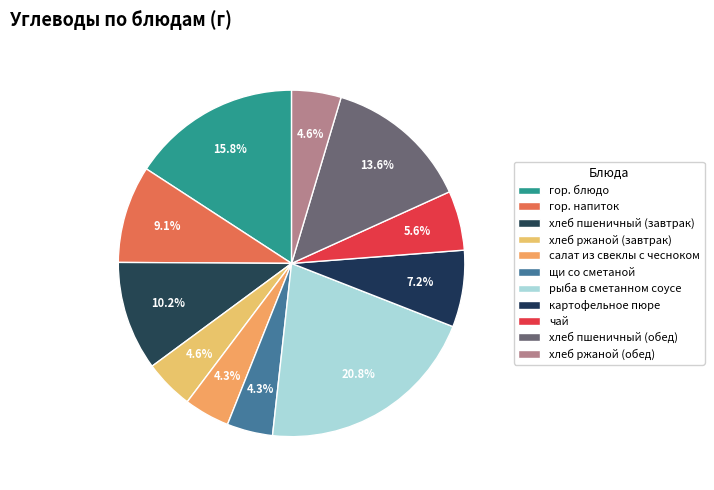

What is the change in value from щи со сметаной to картофельное пюре?

+6.3